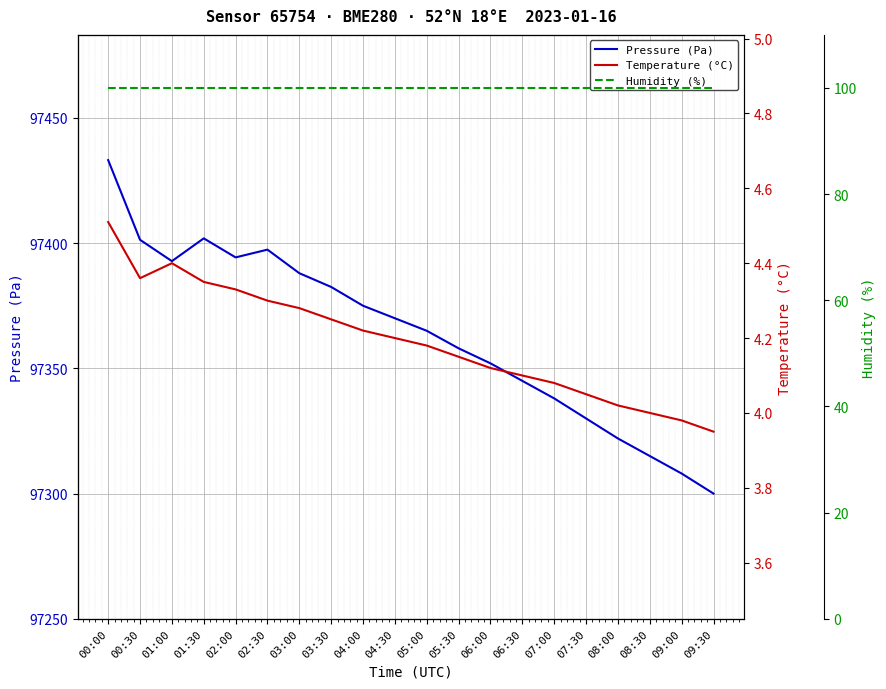

What is the label of the 8th point from the right?

06:00